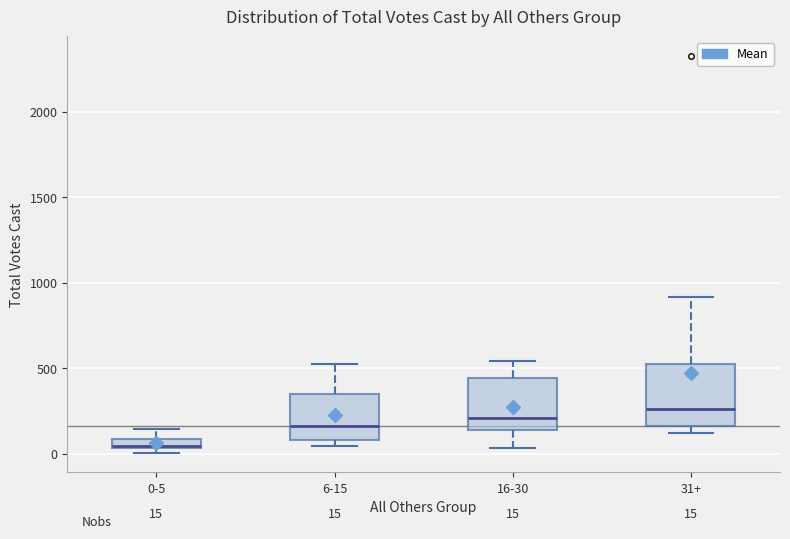

Which box's median line is the highest?

31+